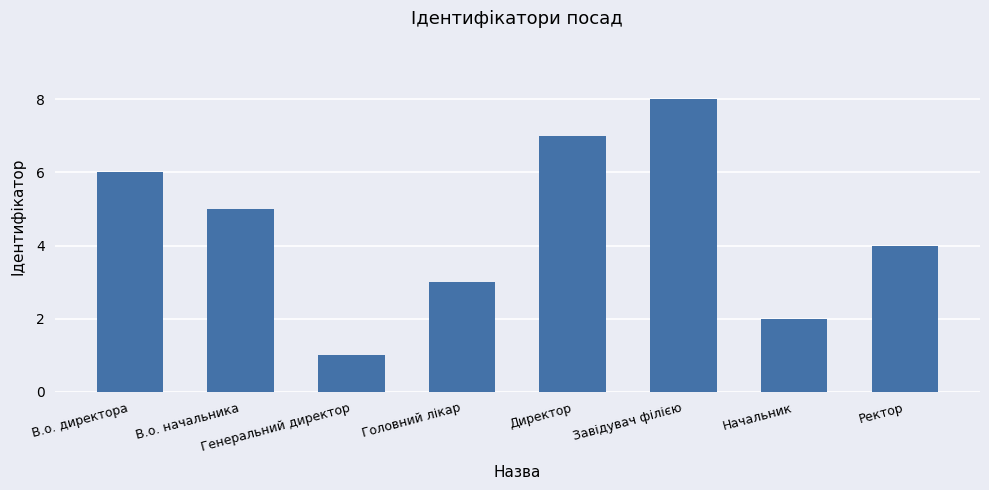

Which category has the highest value across all series?

Завідувач філією